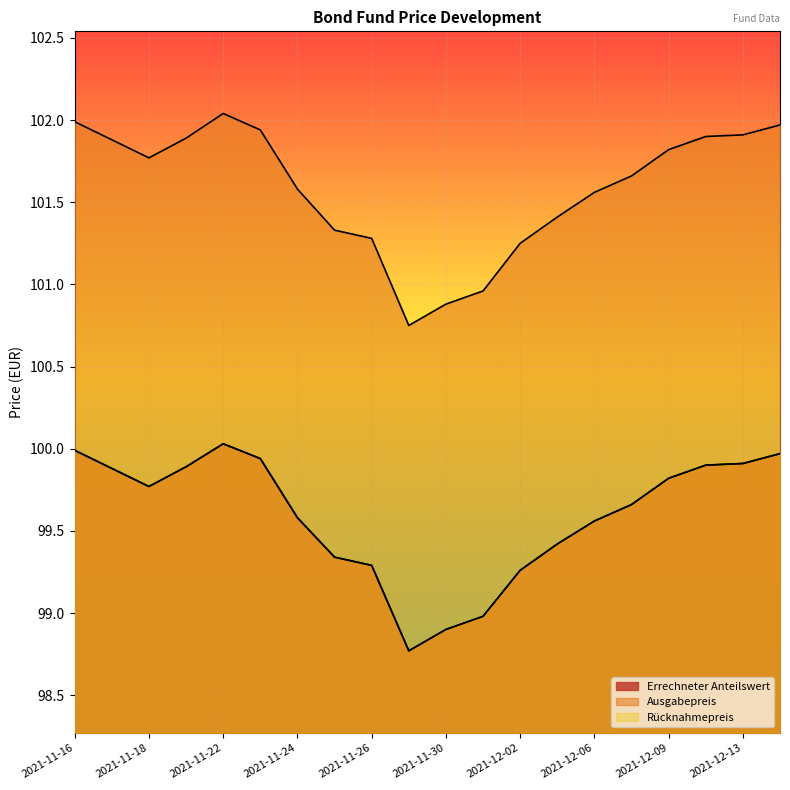

Reading right to left, extract all data points from this chart.

Errechneter Anteilswert: 100.0	99.9	99.9	99.8	99.7	99.6	99.4	99.3	99.0	98.9	98.8	99.3	99.3	99.6	99.9	100.0	99.9	99.8	99.9	100.0
Ausgabepreis: 102.0	101.9	101.9	101.8	101.7	101.6	101.4	101.2	101.0	100.9	100.8	101.3	101.3	101.6	101.9	102.0	101.9	101.8	101.9	102.0
Rücknahmepreis: 100.0	99.9	99.9	99.8	99.7	99.6	99.4	99.3	99.0	98.9	98.8	99.3	99.3	99.6	99.9	100.0	99.9	99.8	99.9	100.0